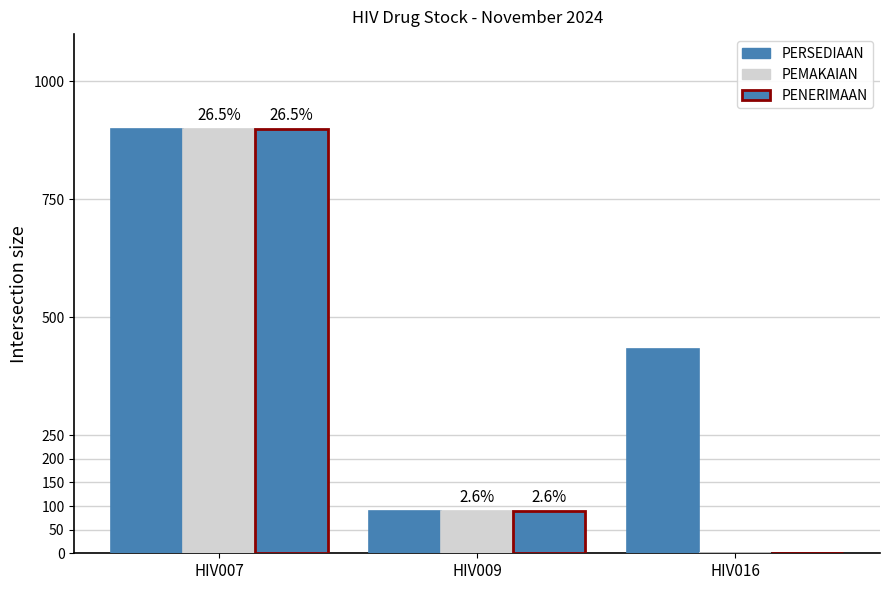

Are the bars grouped side by side (vs. stacked)?

Yes